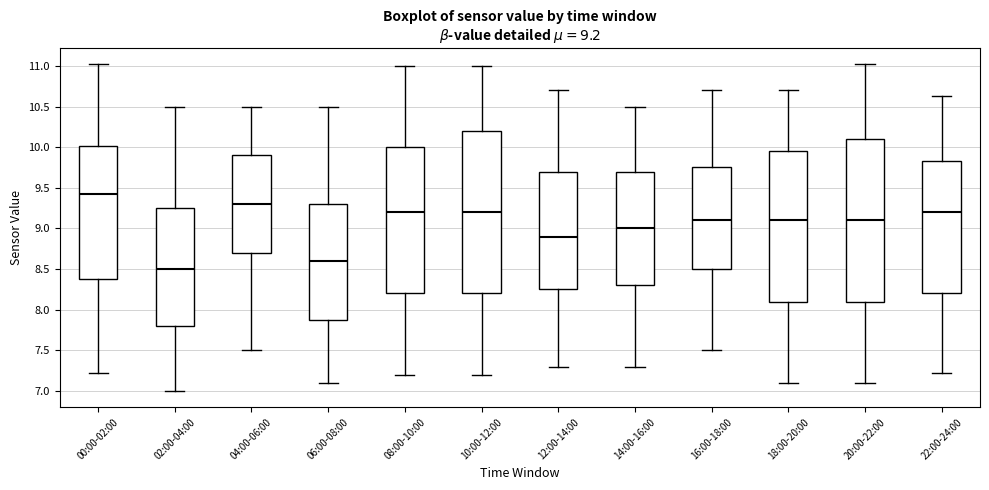

Which box's median line is the lowest?

02:00-04:00